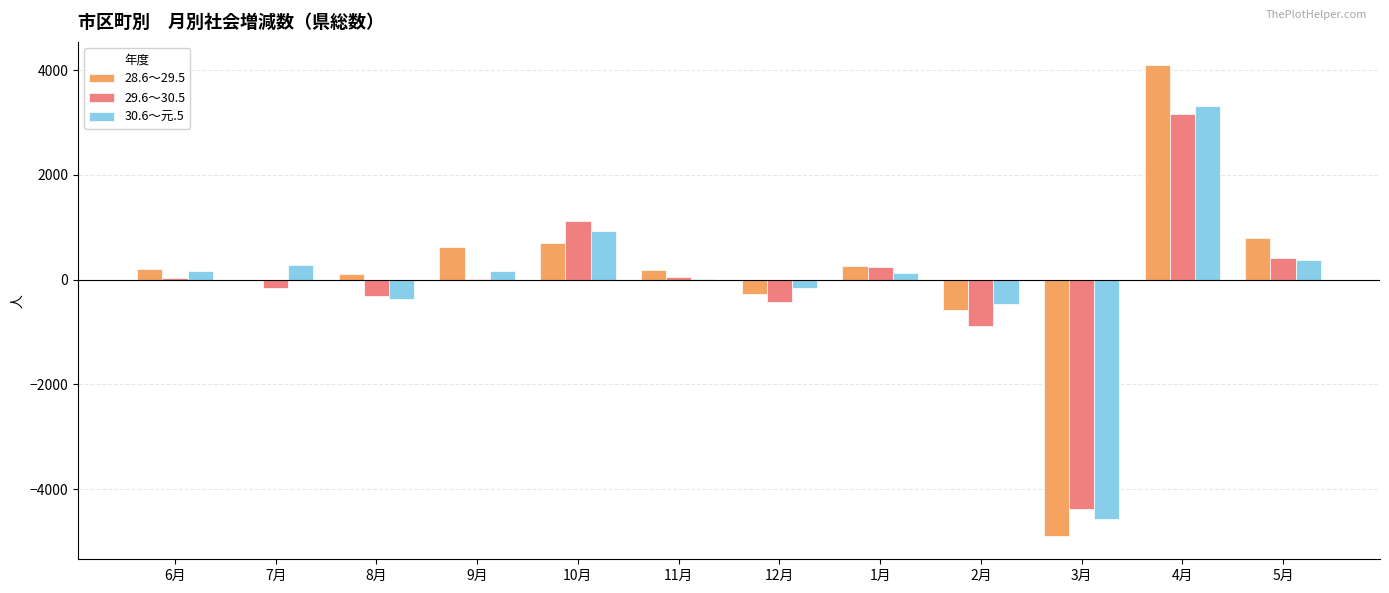

What are all the series names shown in the legend?

28.6～29.5, 29.6～30.5, 30.6～元.5